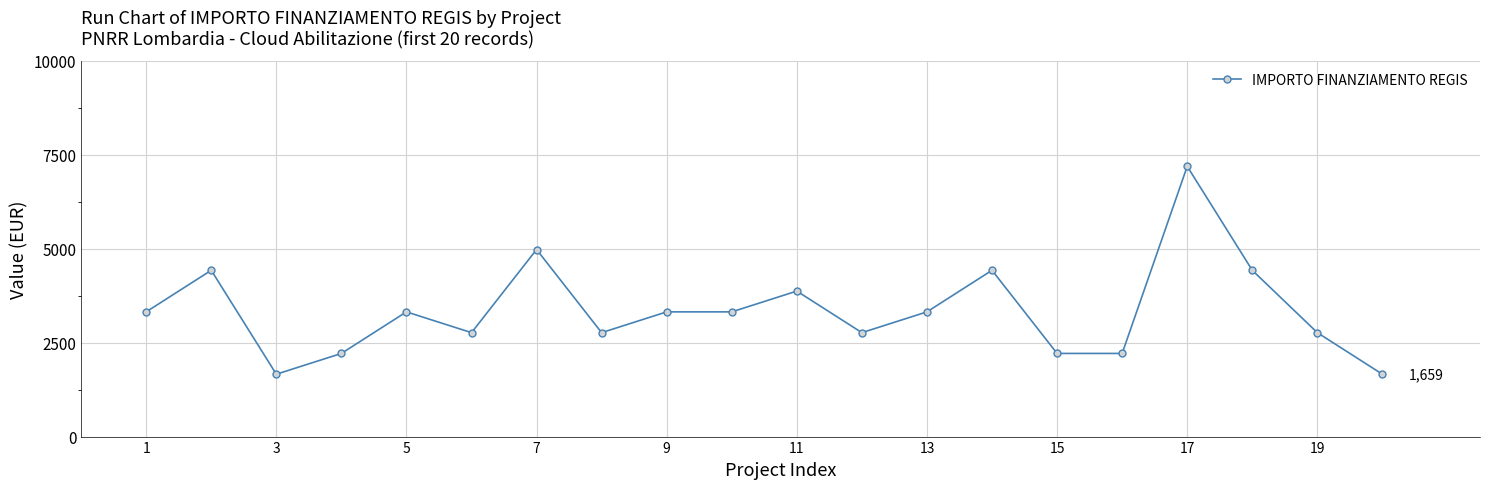

True or false: there are more than 1 points higher than both neighbors.

True